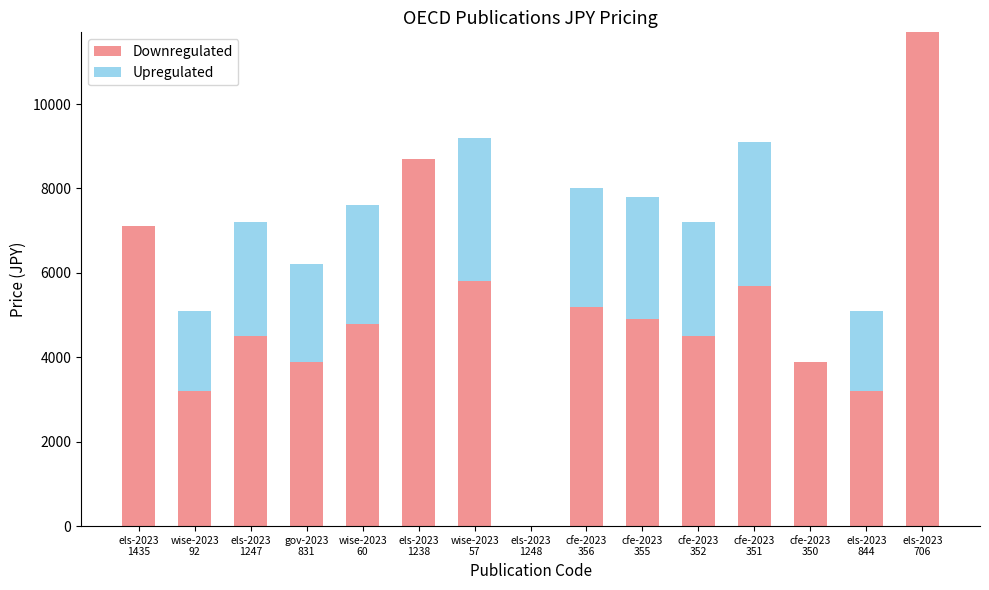

What is the sum of all Downregulated values?

77100